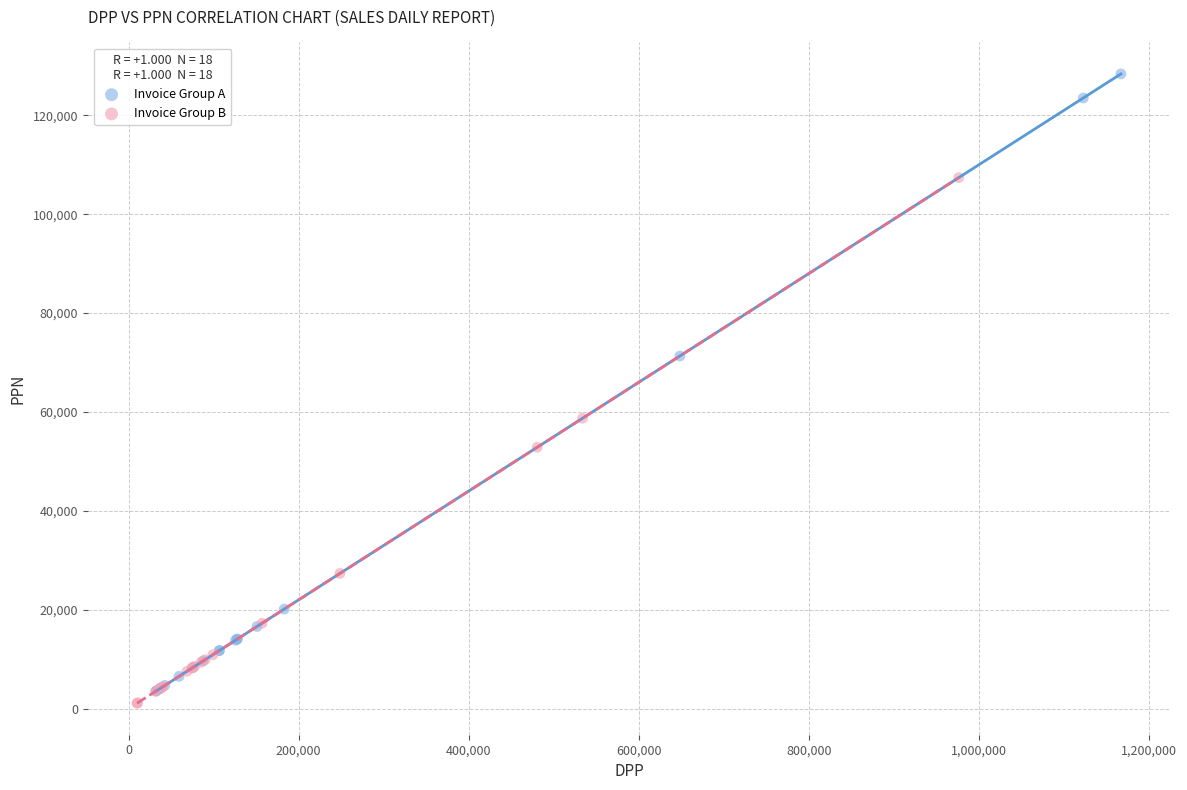

Which series reaches the maximum Y coordinate?

Invoice Group A